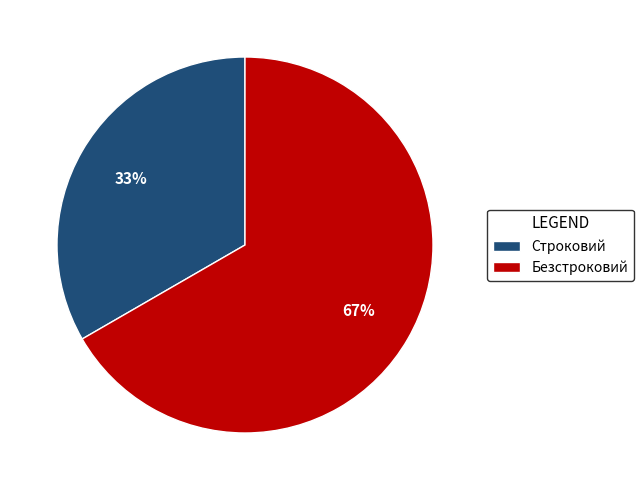

What percentage is the Безстроковий slice, to the nearest percent?

67%